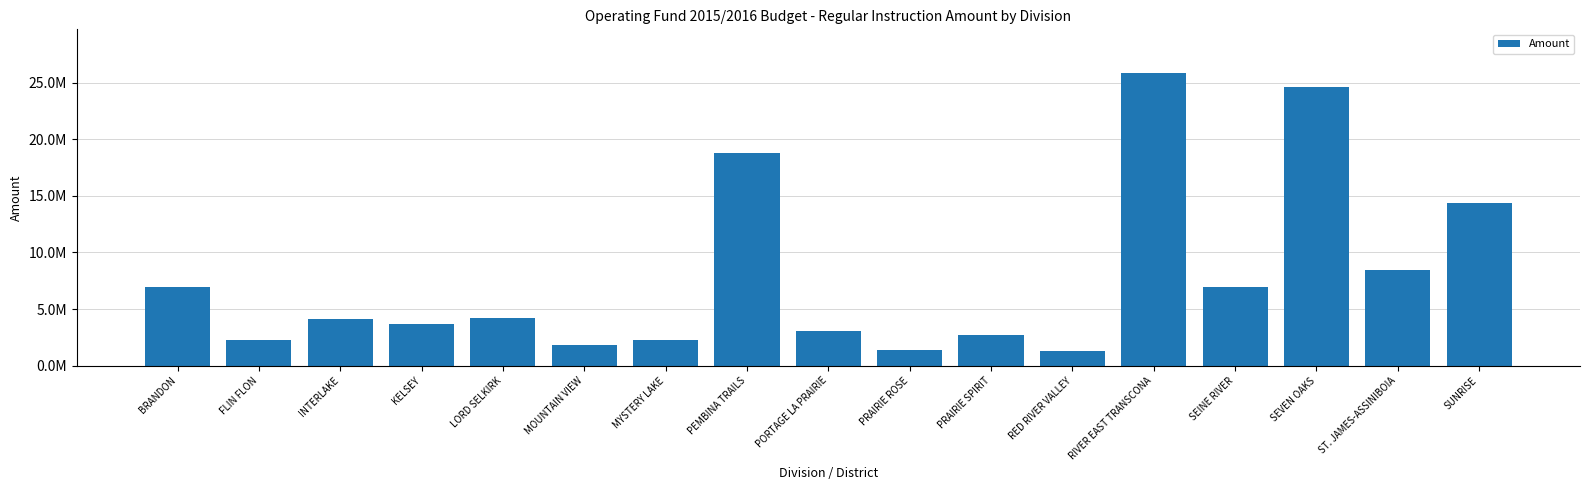

At which label is the value closest to 13574505?

SUNRISE